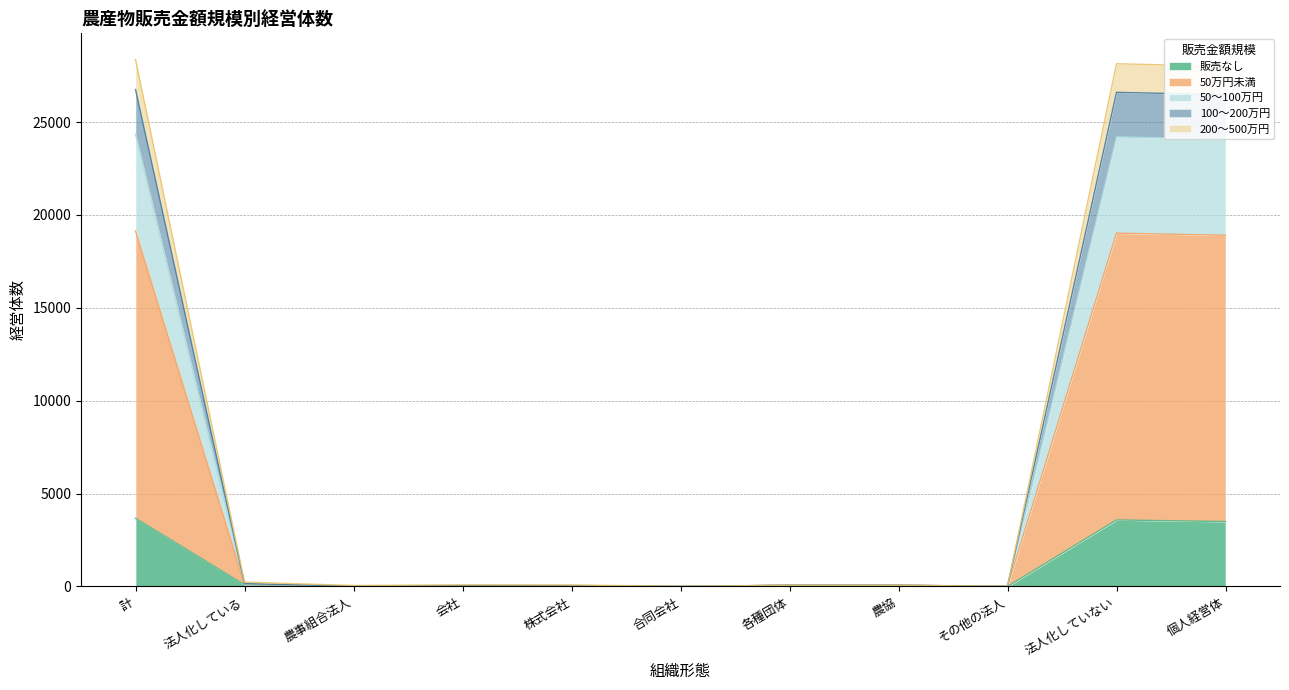

What is the total value across all series at 計?

28359